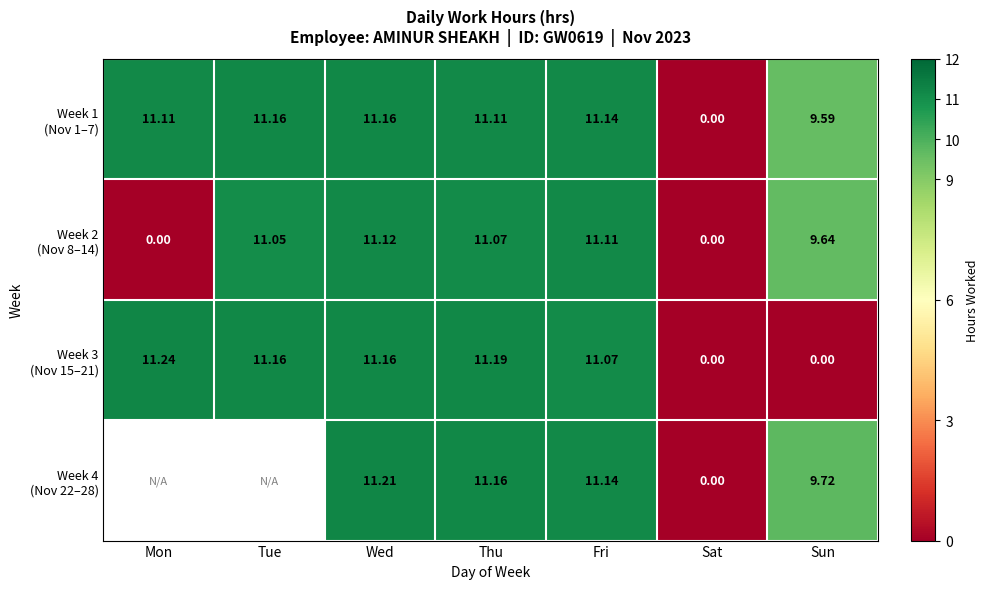

What is the difference between the second highest and minimum values in the Week 3 (Nov 15–21) series?

11.2